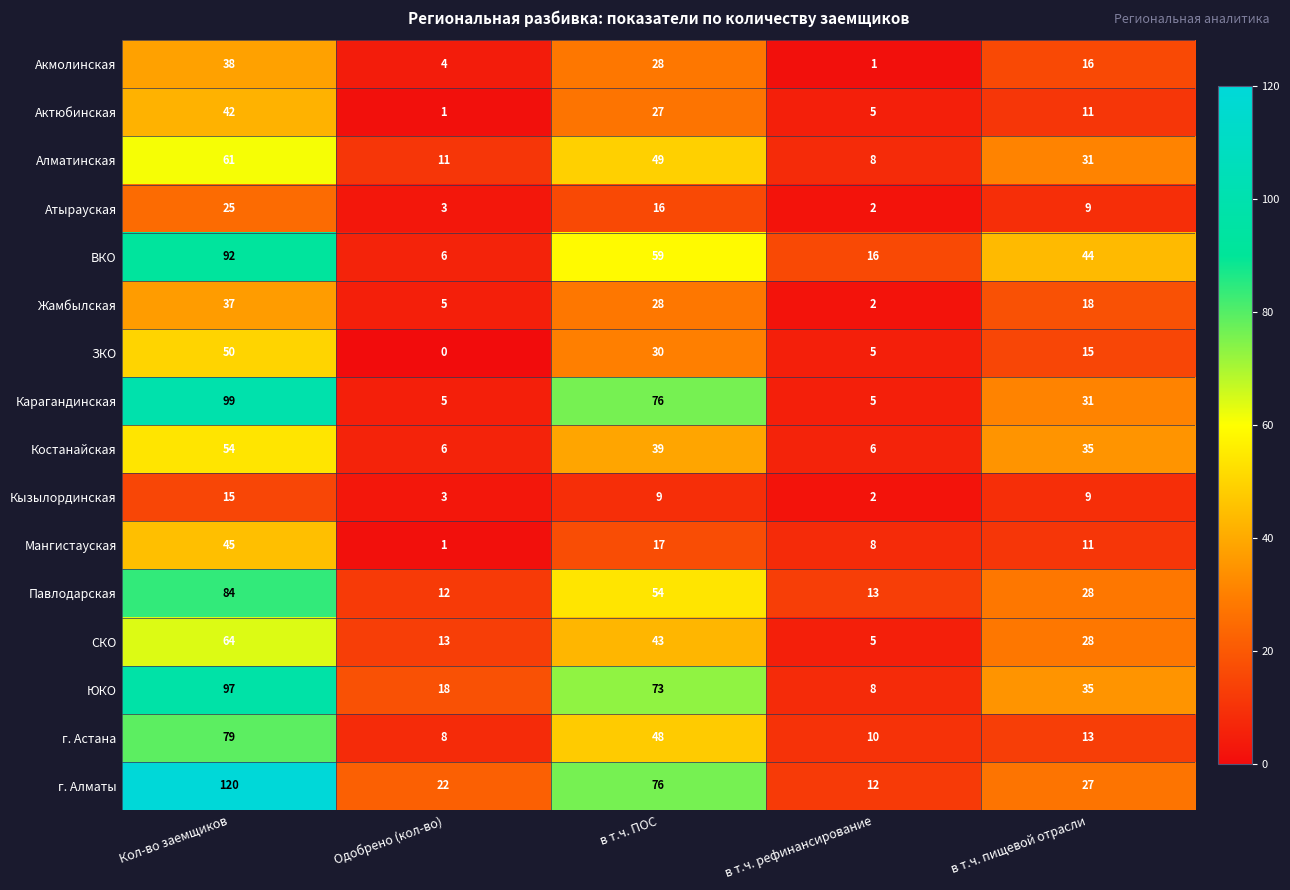

Which category has the highest value across all series?

Кол-во заемщиков